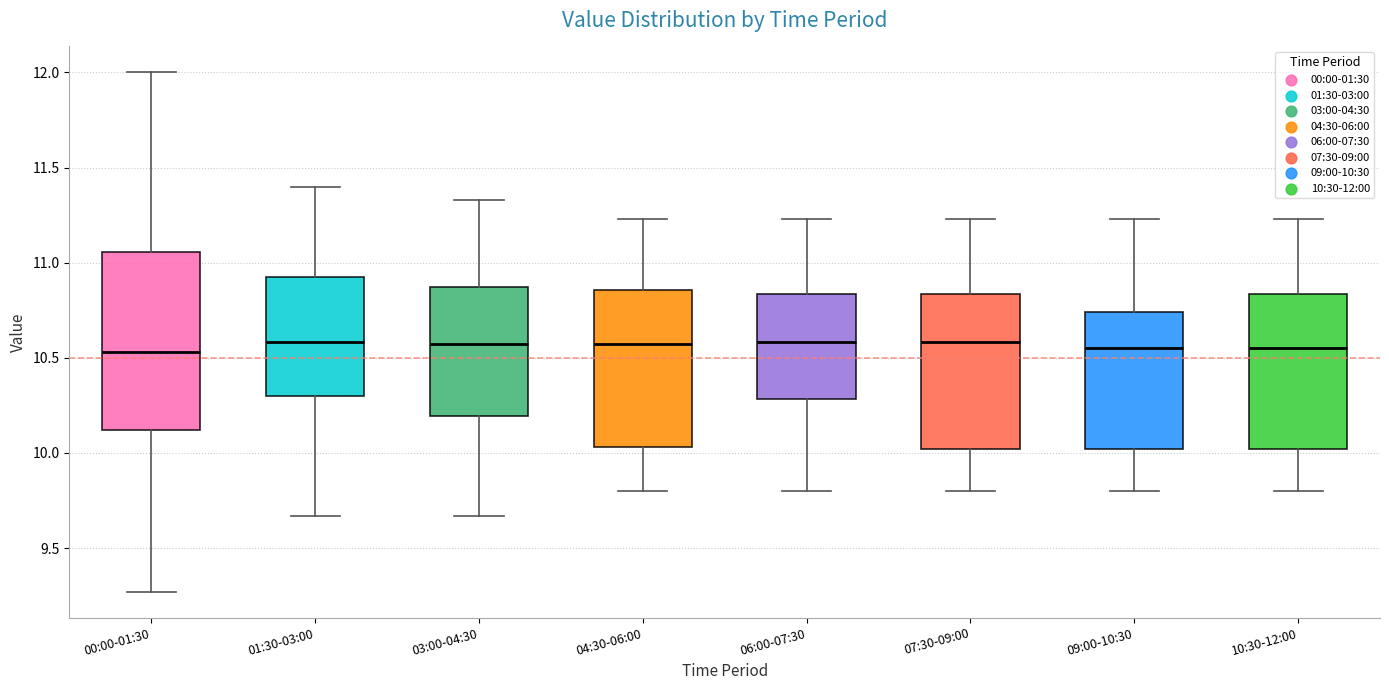

Comparing the boxes themselves (not the whiskers), which one is the tallest?

00:00-01:30